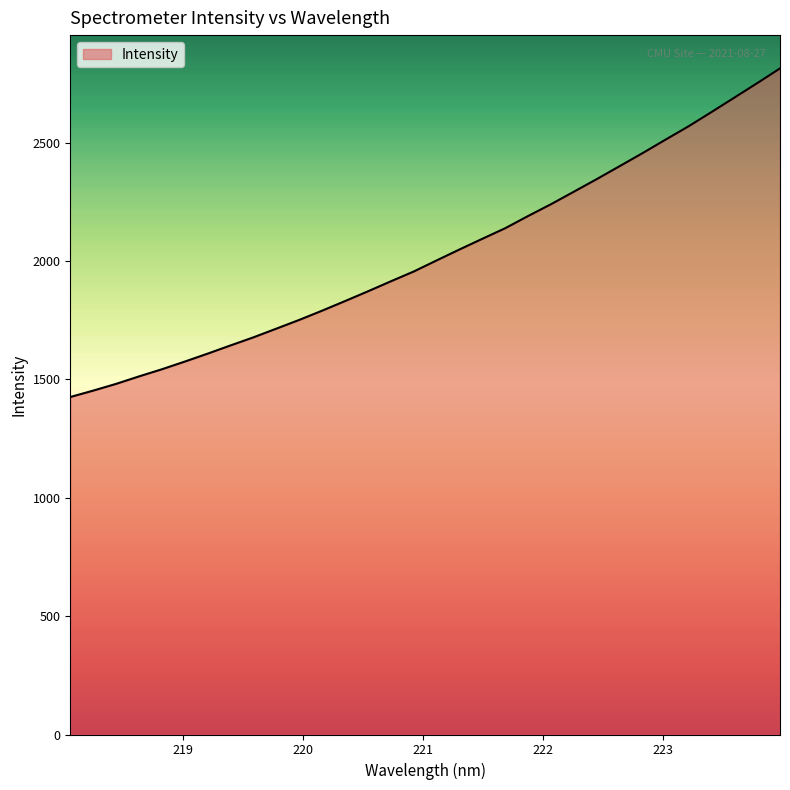

True or false: the data has more than 0 interior local peaks.

False